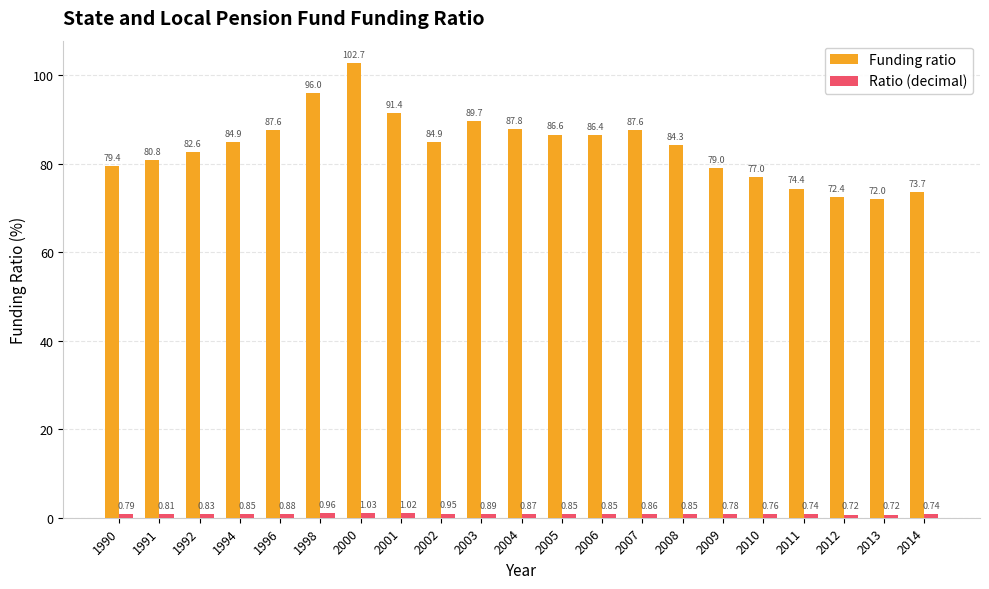

Between 2001 and 2009, which series saw the biggest shift?

Funding ratio